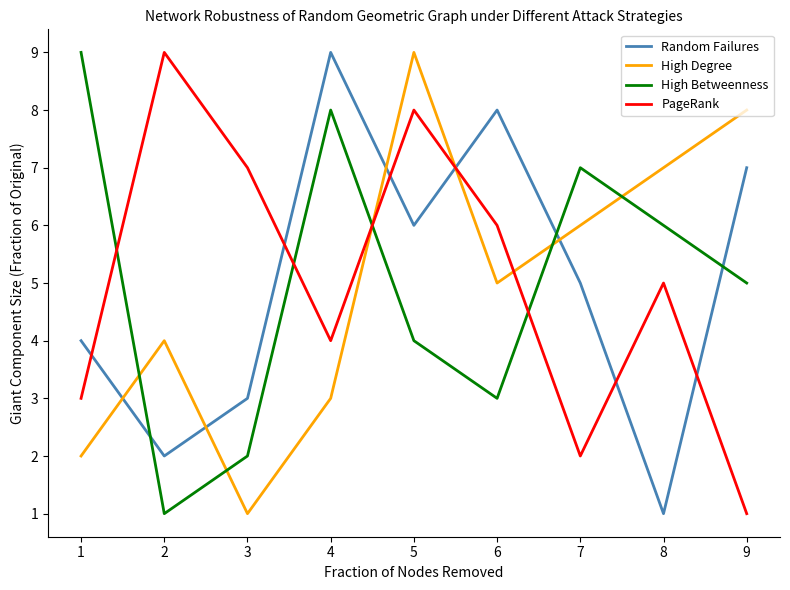

Between 5 and 7, which series saw the biggest shift?

PageRank